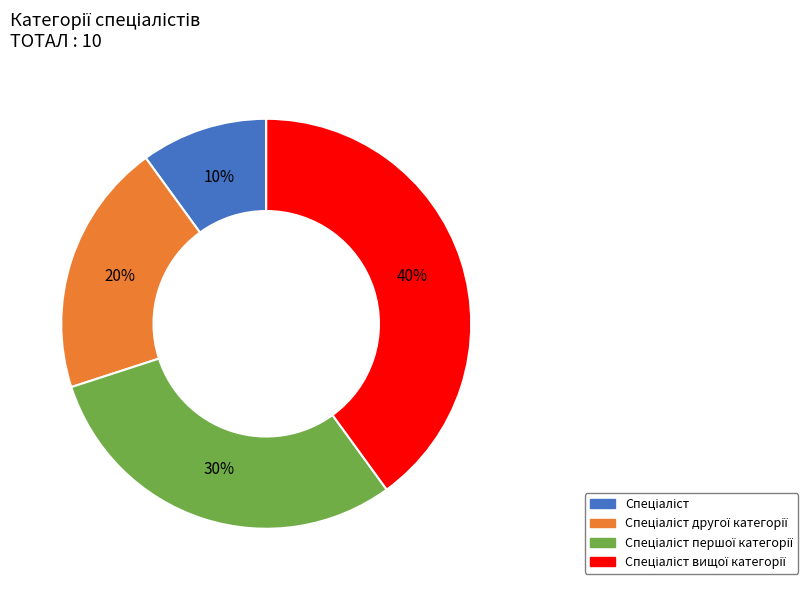

To the nearest percent, what is the difference between the largest and smallest slice percentages?

30%